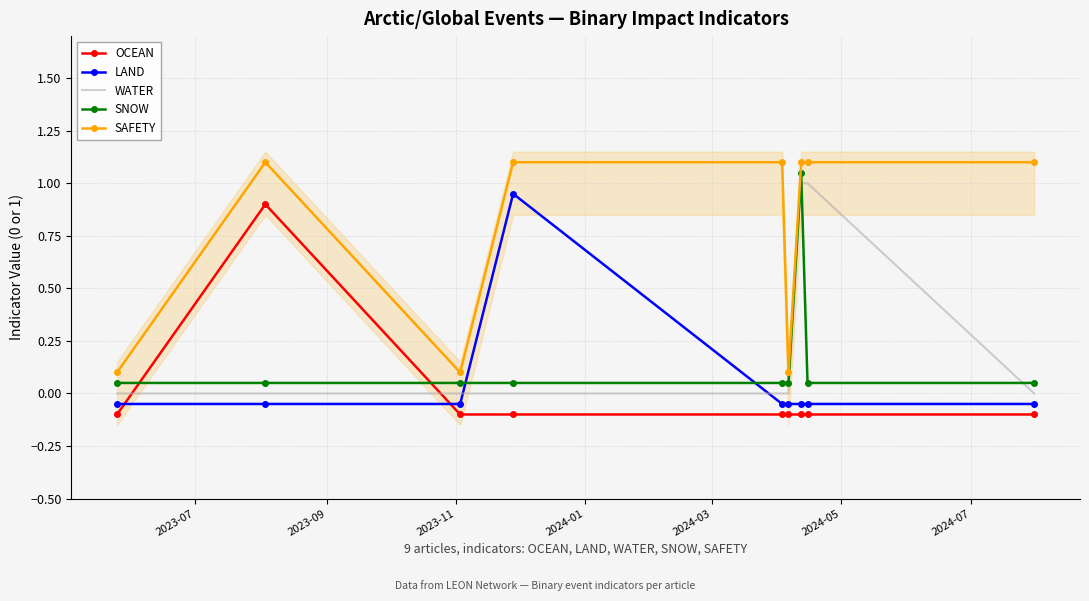

How many series are shown in this chart?

5